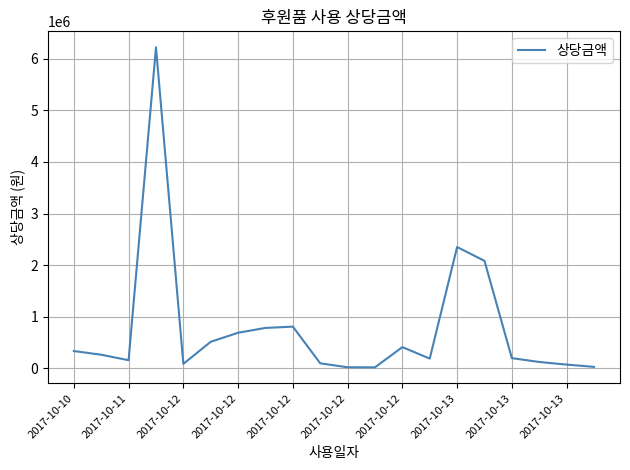

What is the difference between the maximum and minimum values?

6200773